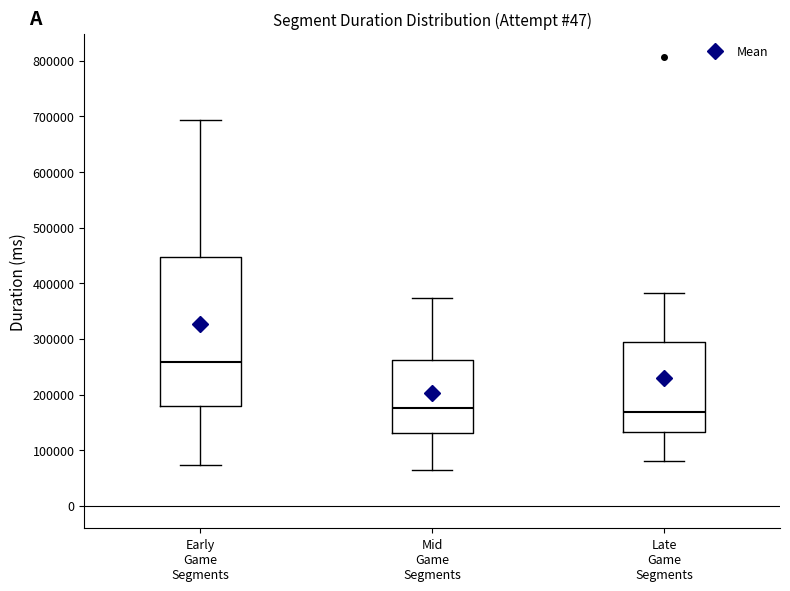

Reading left to right, read every box against the y-axis: the position of its median line, the range the box covers, and the ends of its whiskers. The values are not printed on the chart, so give them approximately, as read against the axis.

Early Game Segments: median 260000, box 180000 to 450000, whiskers 70000 to 690000
Mid Game Segments: median 180000, box 130000 to 260000, whiskers 60000 to 370000
Late Game Segments: median 170000, box 130000 to 290000, whiskers 80000 to 380000